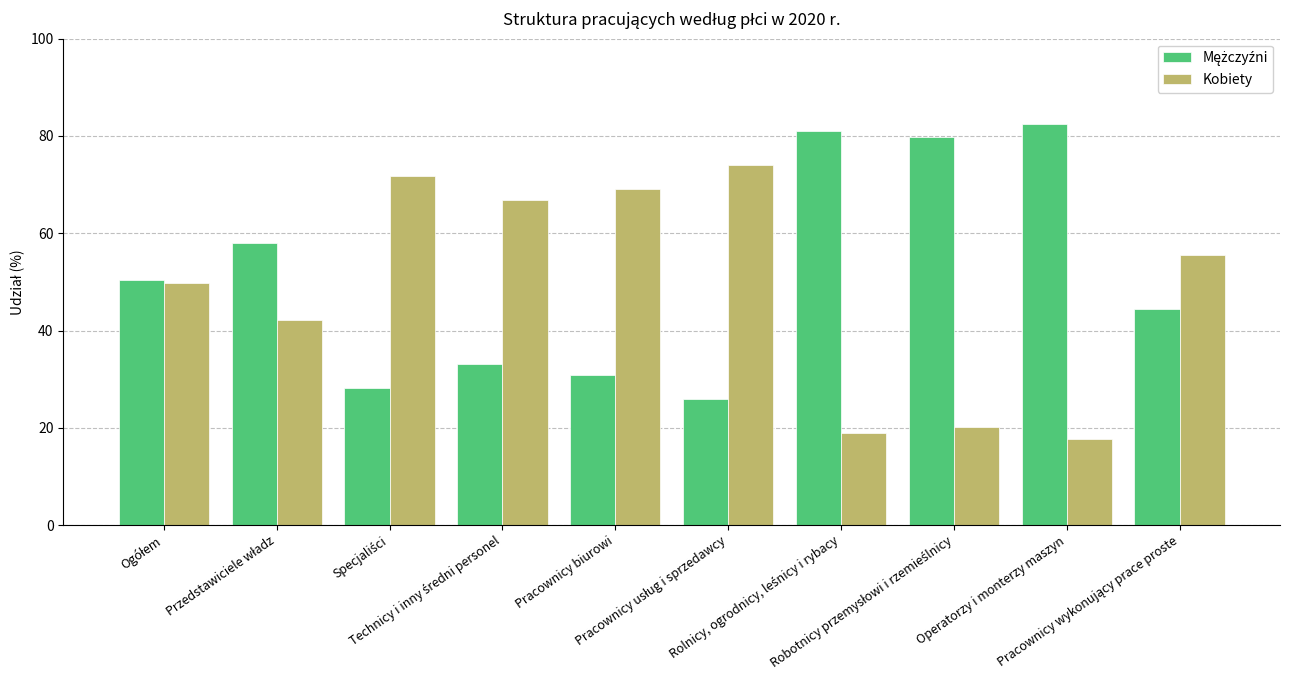

How many distinct data groups are displayed?

2